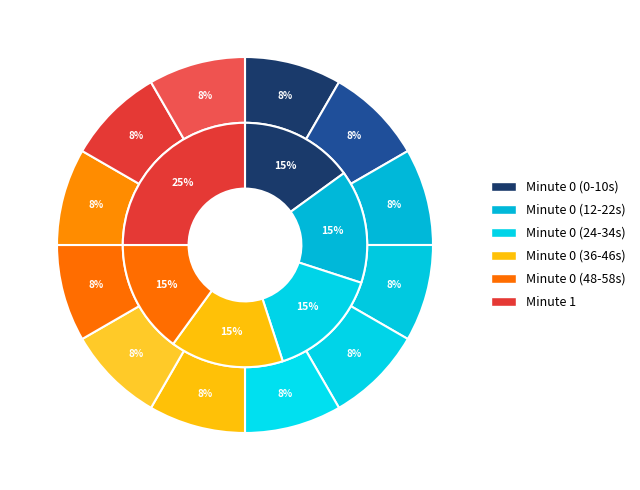

How many slices are in this pie chart?

12